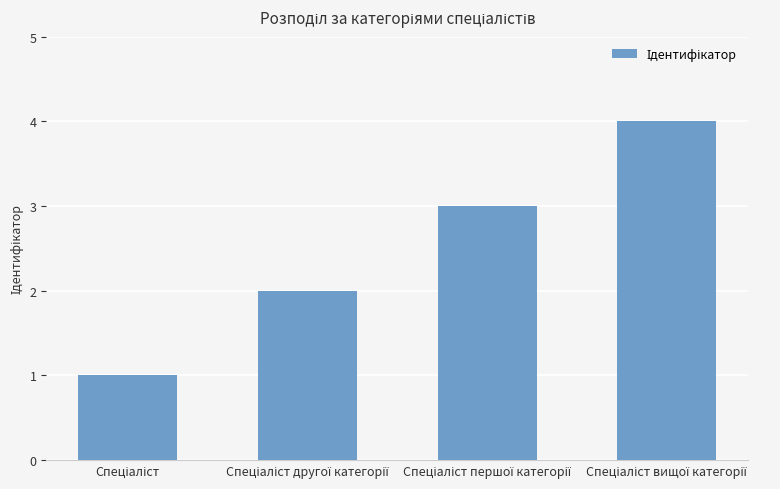

What is the difference between the maximum and minimum values?

3